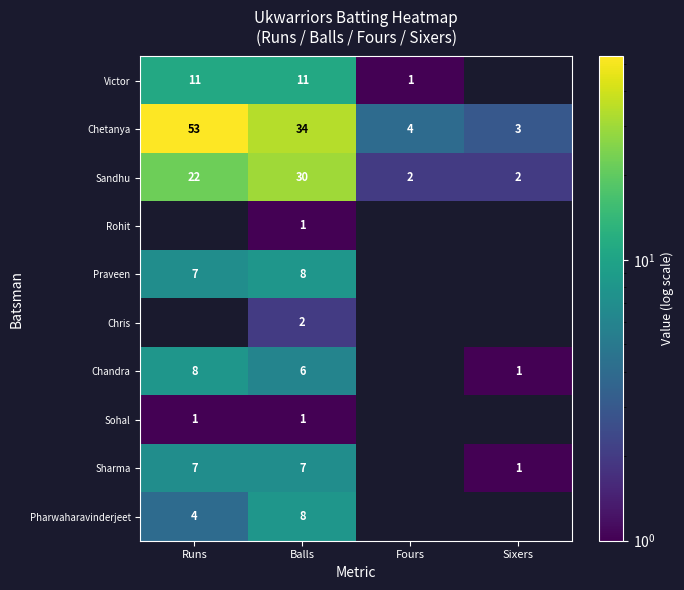

What is the difference between the maximum and minimum values in the Sandhu series?

28